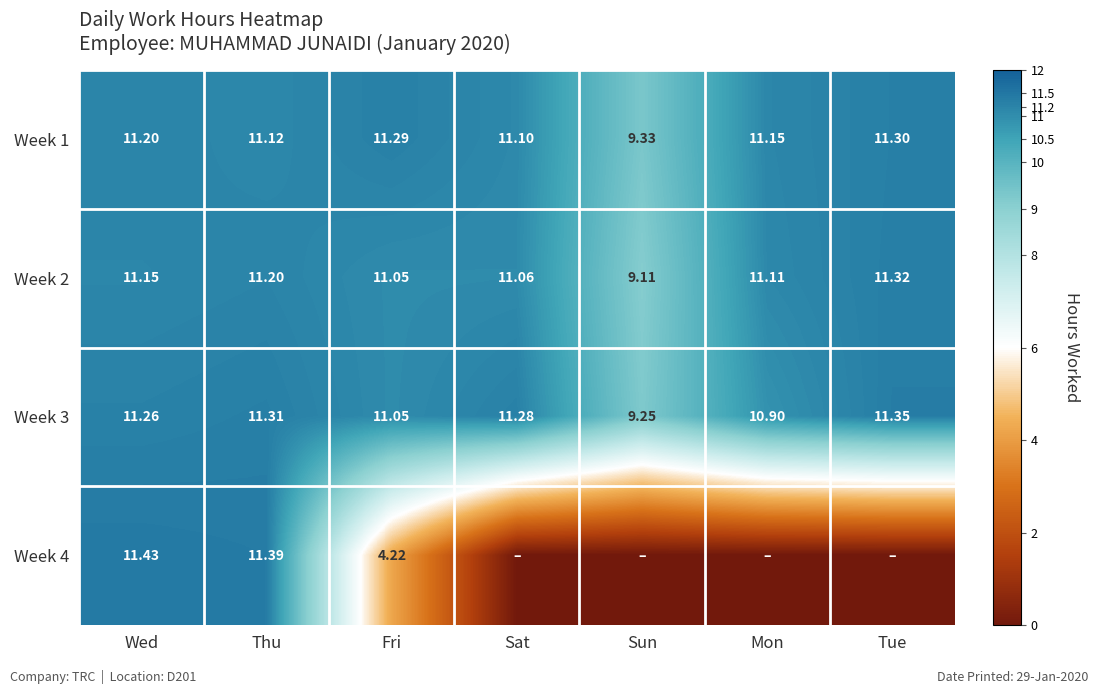

Rank the categories by Week 2 value from lowest to highest.

Sun, Fri, Sat, Mon, Wed, Thu, Tue